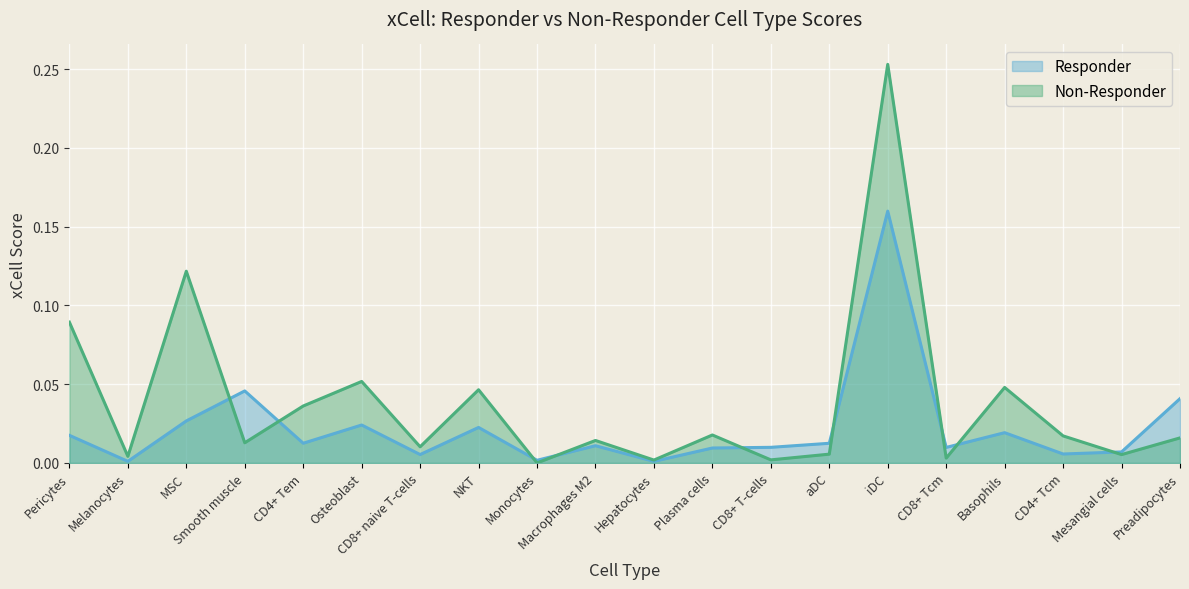

Where is the first local minimum for Responder?

Melanocytes